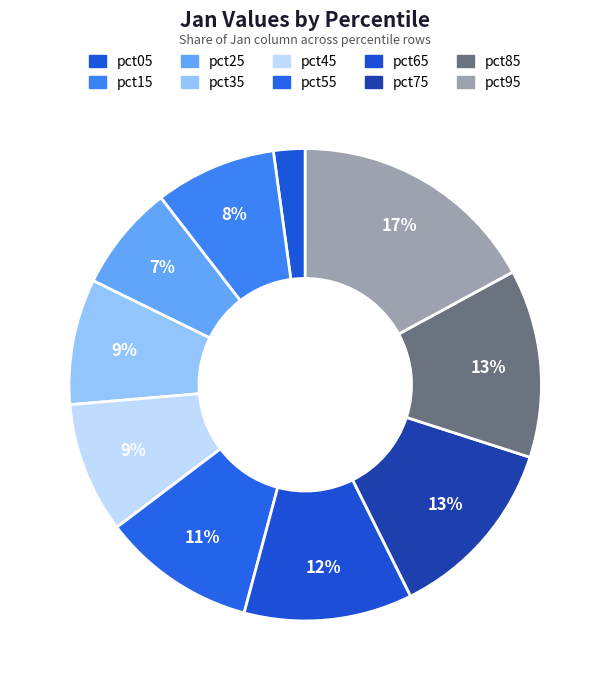

Is pct65 the majority of the pie?

No